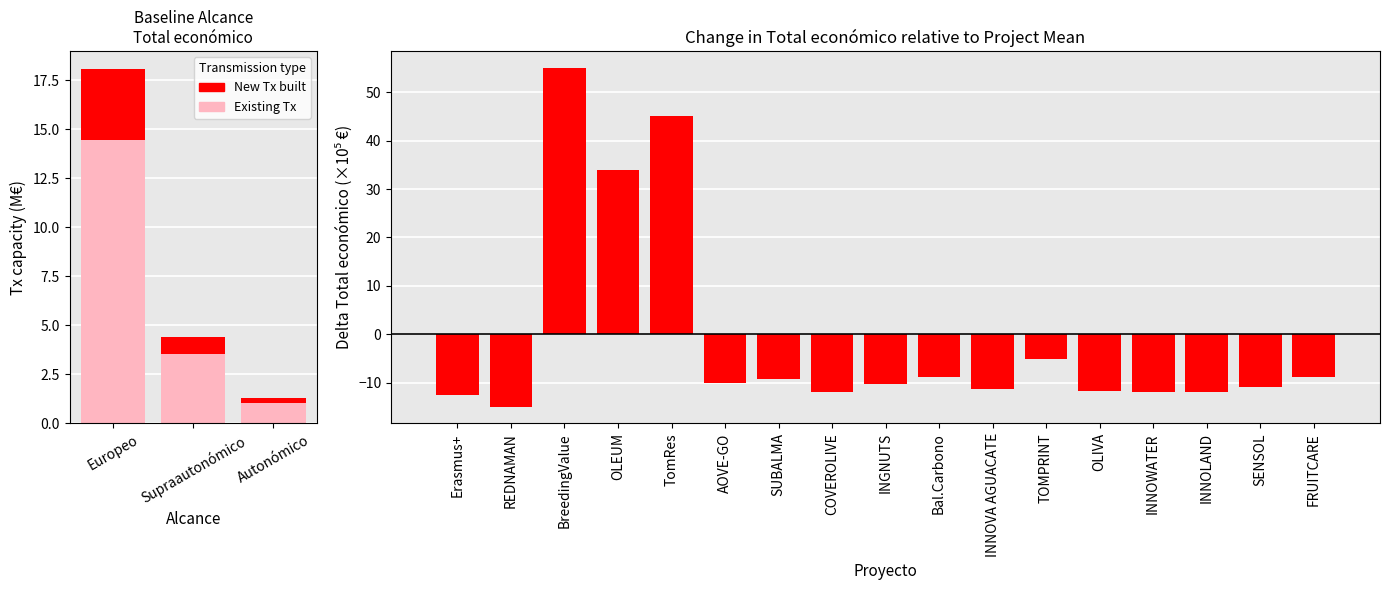

At which label is the value closest to 20?

OLEUM